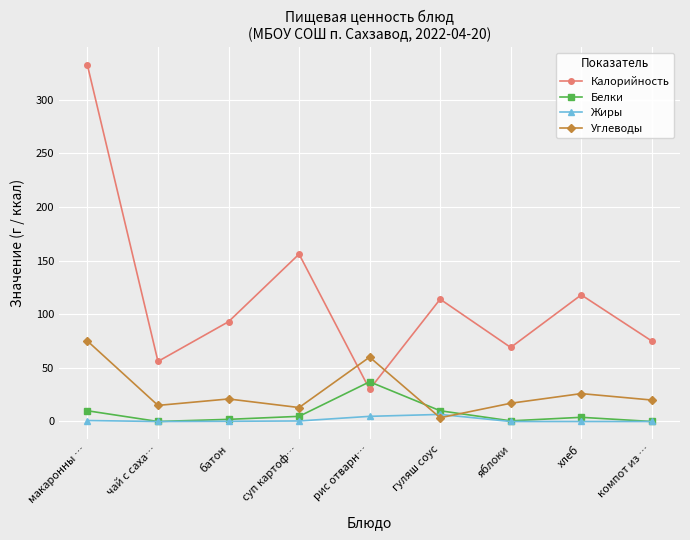

What is the label of the 5th point from the left?

рис отварн…